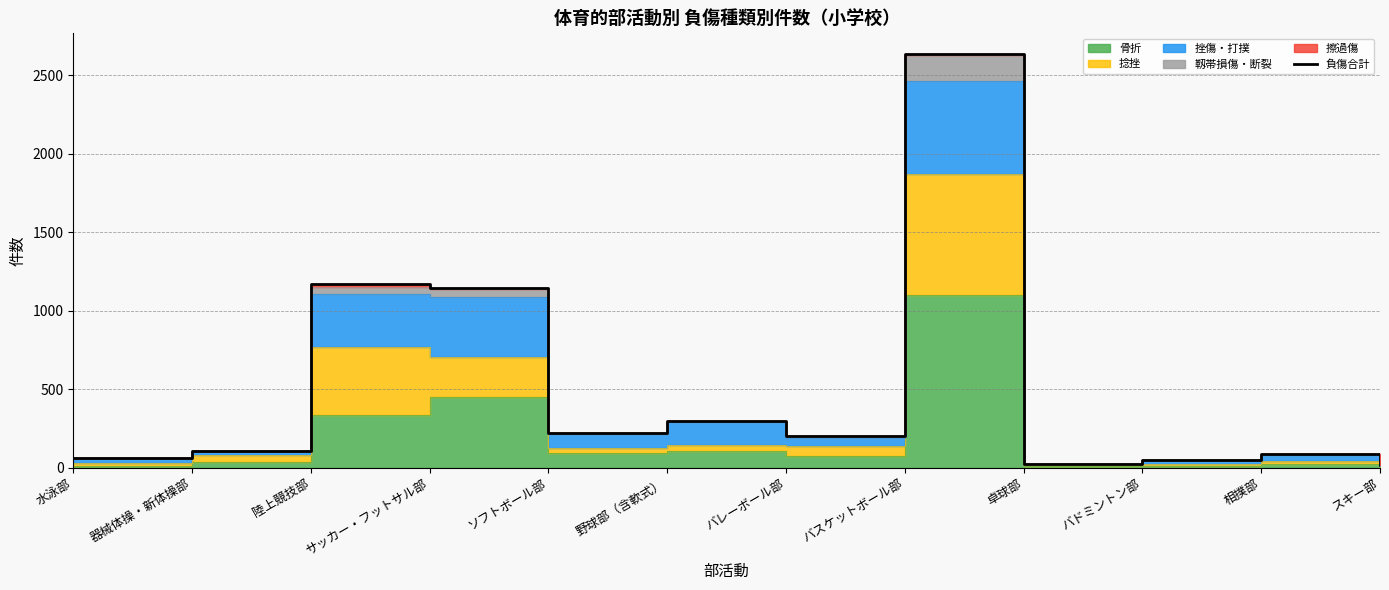

What position from the right is サッカー・フットサル部?

9